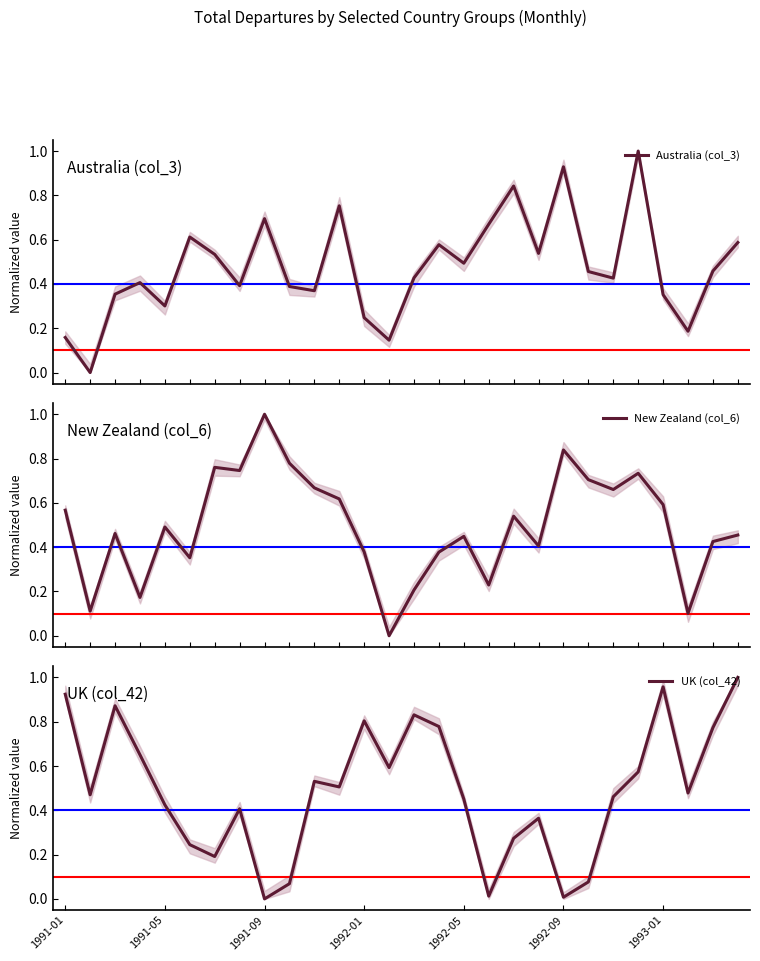

What is the value of the New Zealand (col_6) point at the 3rd from the left?

0.5